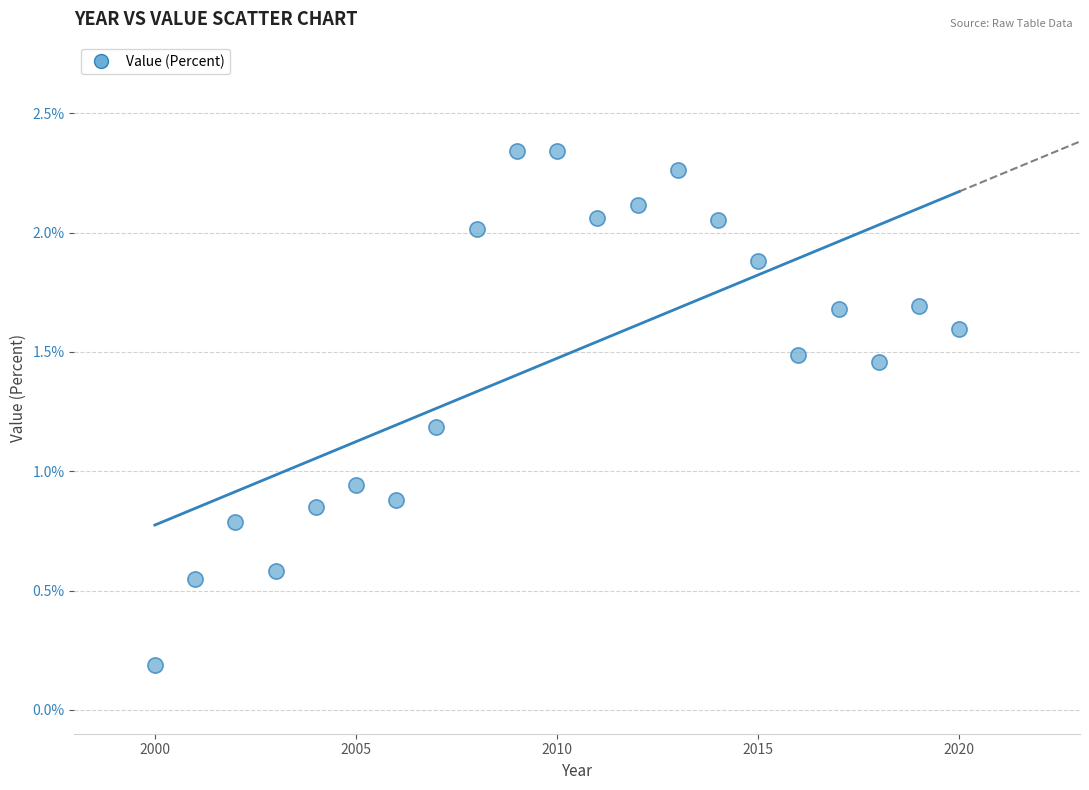

What is the range of Y values (max minus min)?

2.2